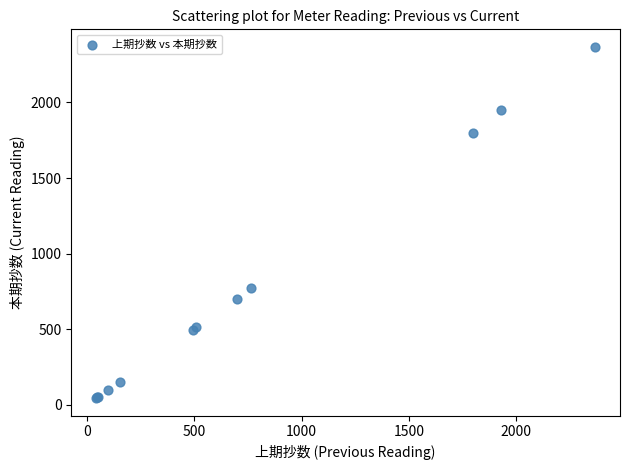

What Y value in the scatter plot is closest to 1205?

770